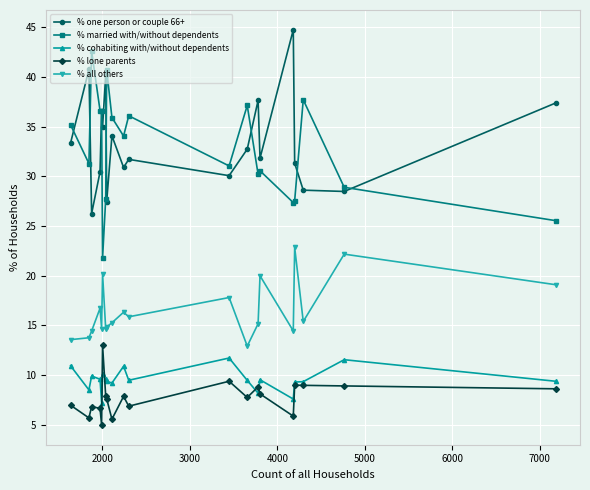

What is the smallest value displayed?

5.0